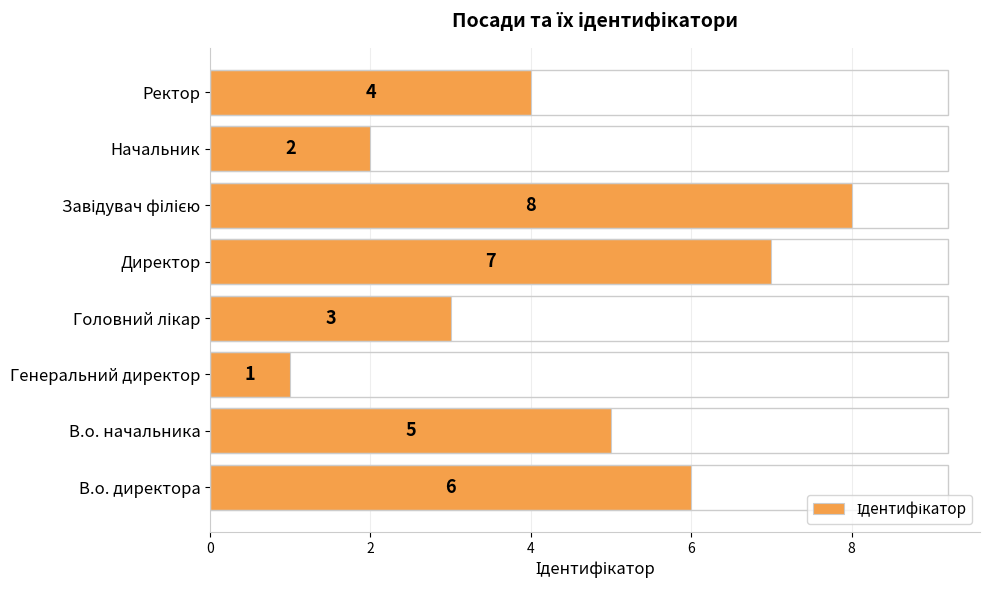

How many bars are there in total?

8